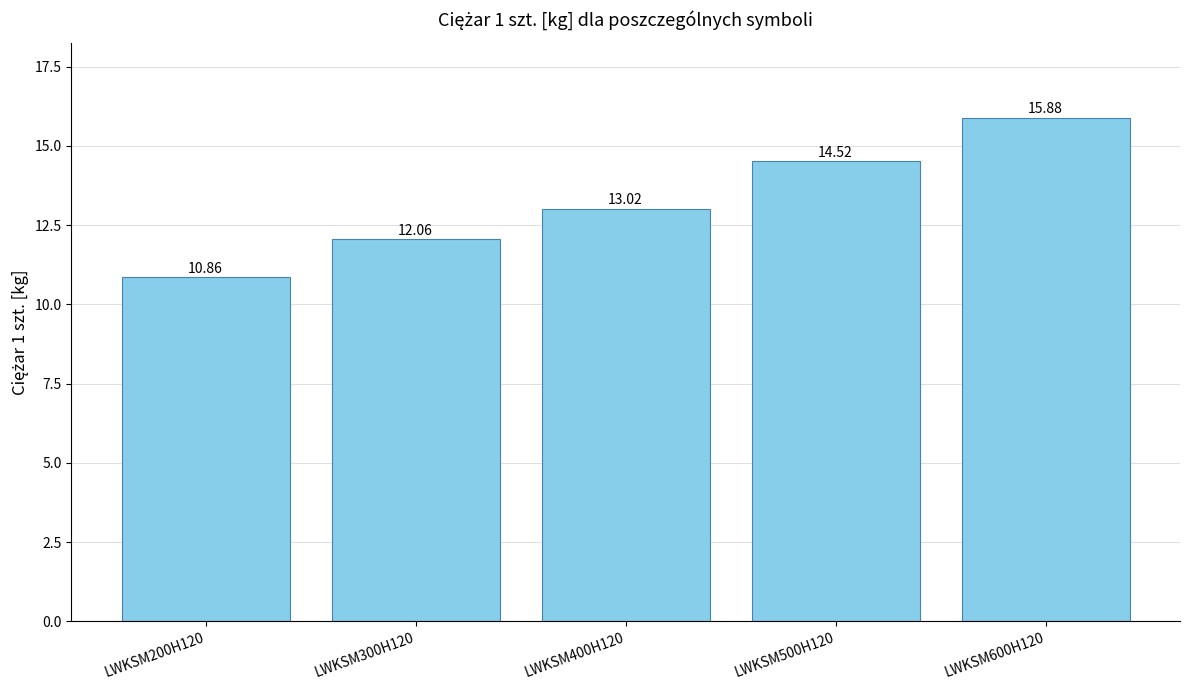

Is it true that the value at LWKSM300H120 is 5.2?

False